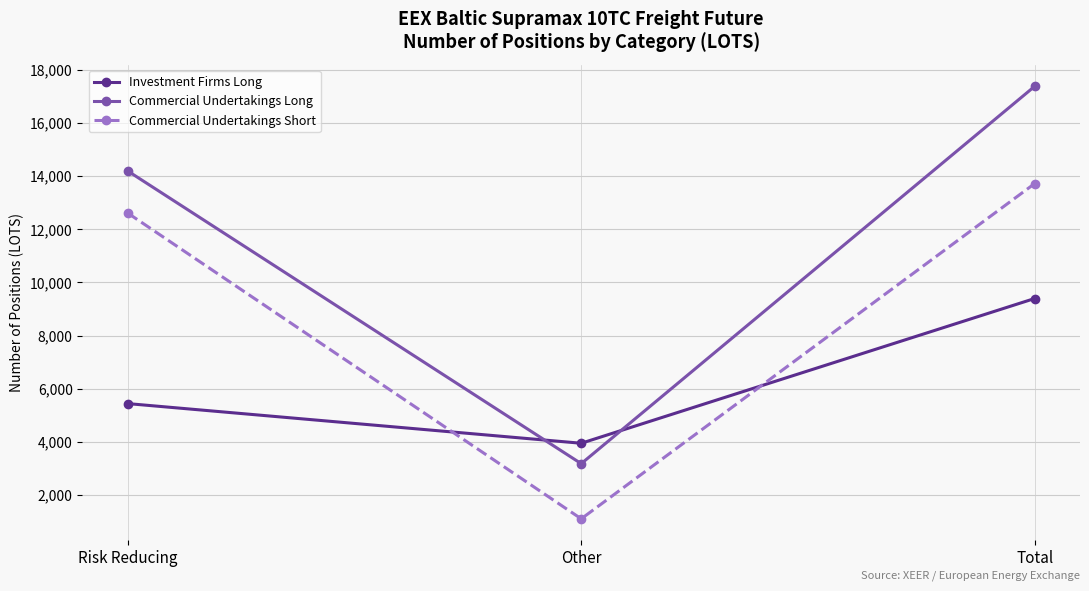

What is the maximum value for Commercial Undertakings Short?

13716.5